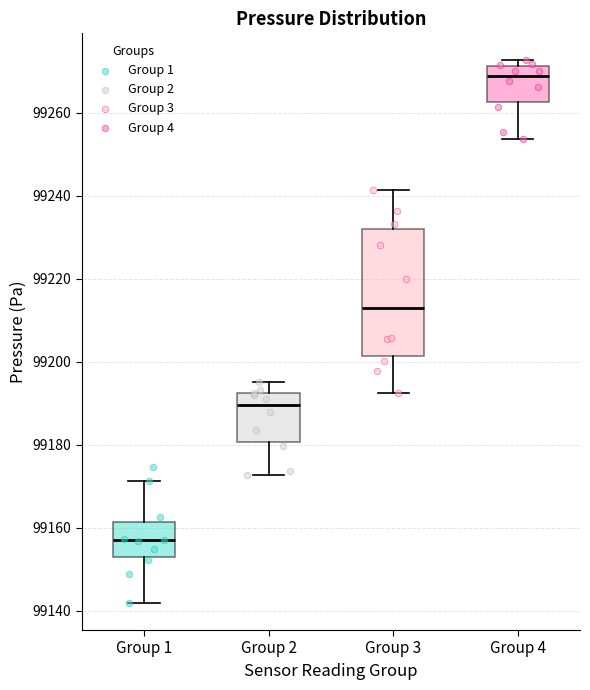

Which box has the lowest median line?

Group 1